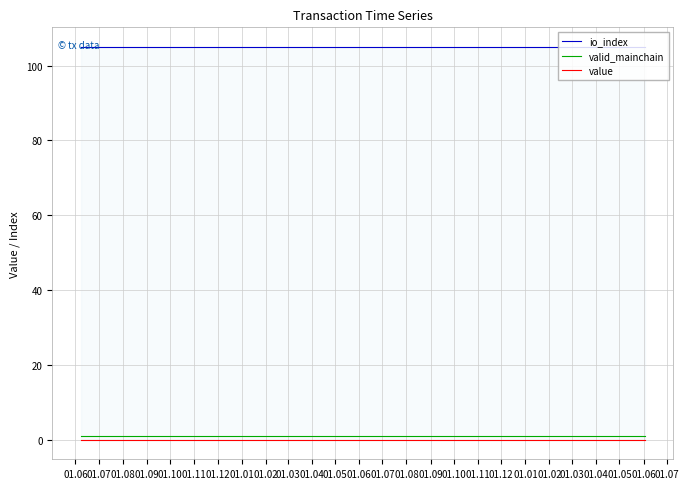

What is the maximum value for io_index?

105.0